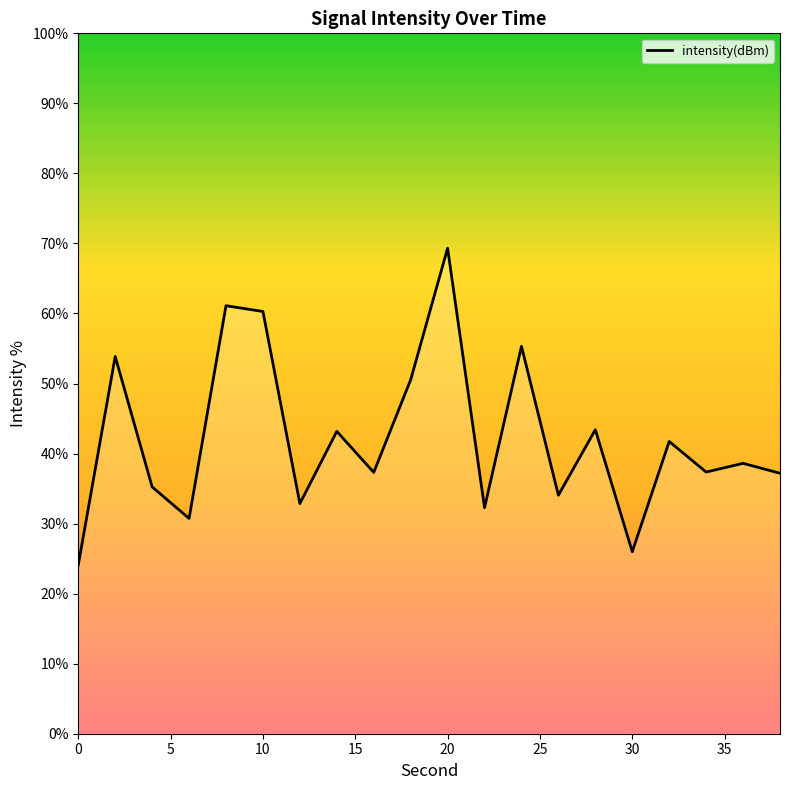

What is the minimum value shown in the chart?

24.1